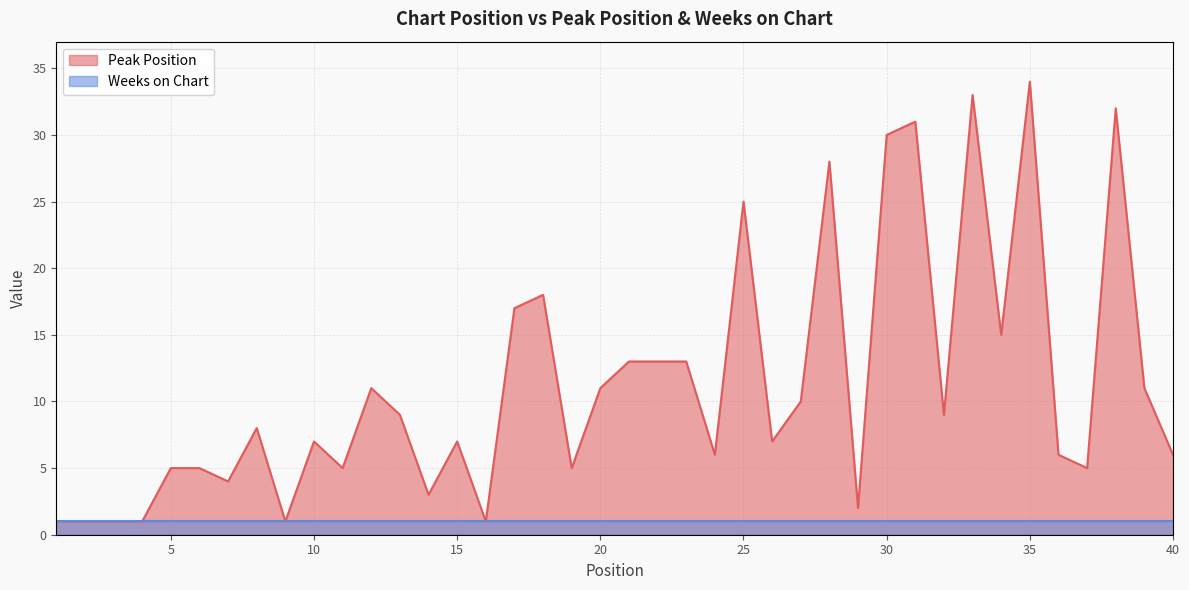

List the labels in order of value, smallest first.

1, 2, 3, 4, 9, 16, 29, 14, 7, 5, 6, 11, 19, 37, 24, 36, 40, 10, 15, 26, 8, 13, 32, 27, 12, 20, 39, 21, 22, 23, 34, 17, 18, 25, 28, 30, 31, 38, 33, 35